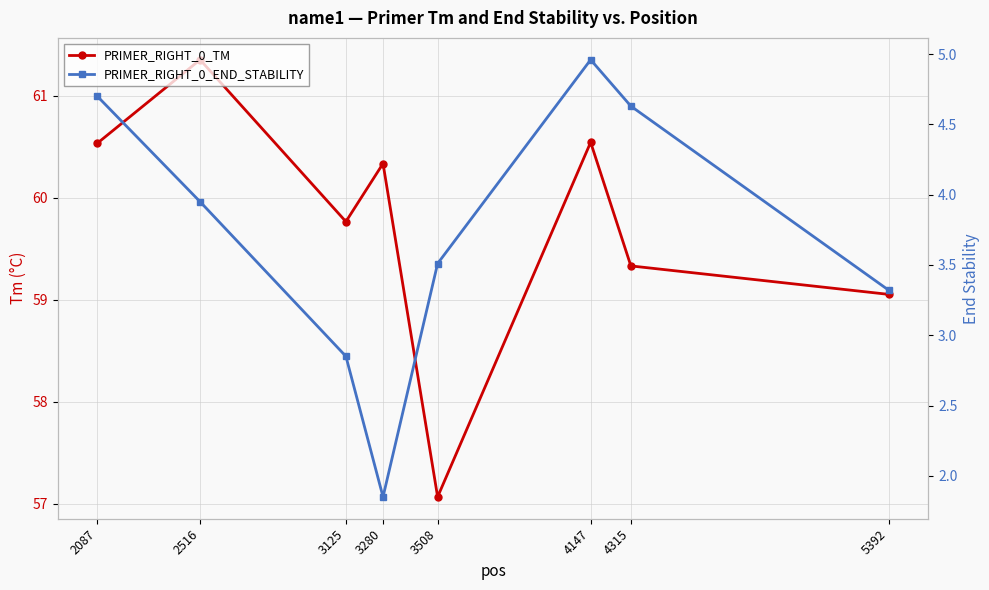

Reading left to right, transcribe all the data shown in this chart.

PRIMER_RIGHT_0_TM: 2087=60.5	2516=61.4	3125=59.8	3280=60.3	3508=57.1	4147=60.5	4315=59.3	5392=59.1
PRIMER_RIGHT_0_END_STABILITY: 2087=4.7	2516=4.0	3125=2.9	3280=1.9	3508=3.5	4147=5.0	4315=4.6	5392=3.3